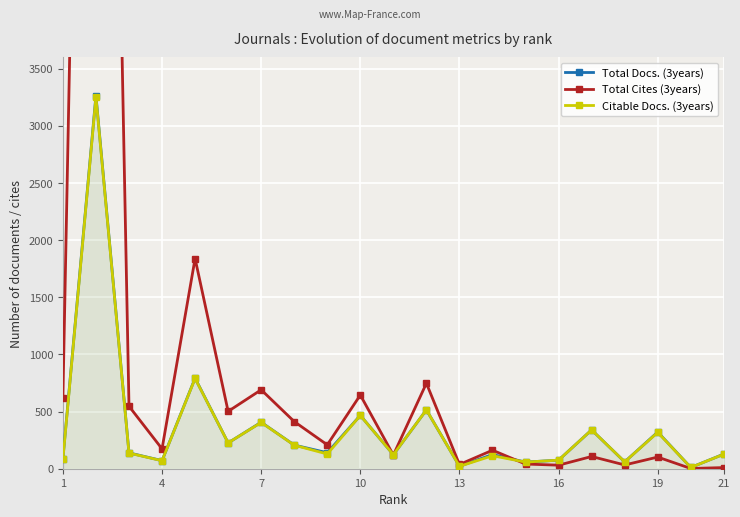

At how many categories does at least one series exceed 14414?

1